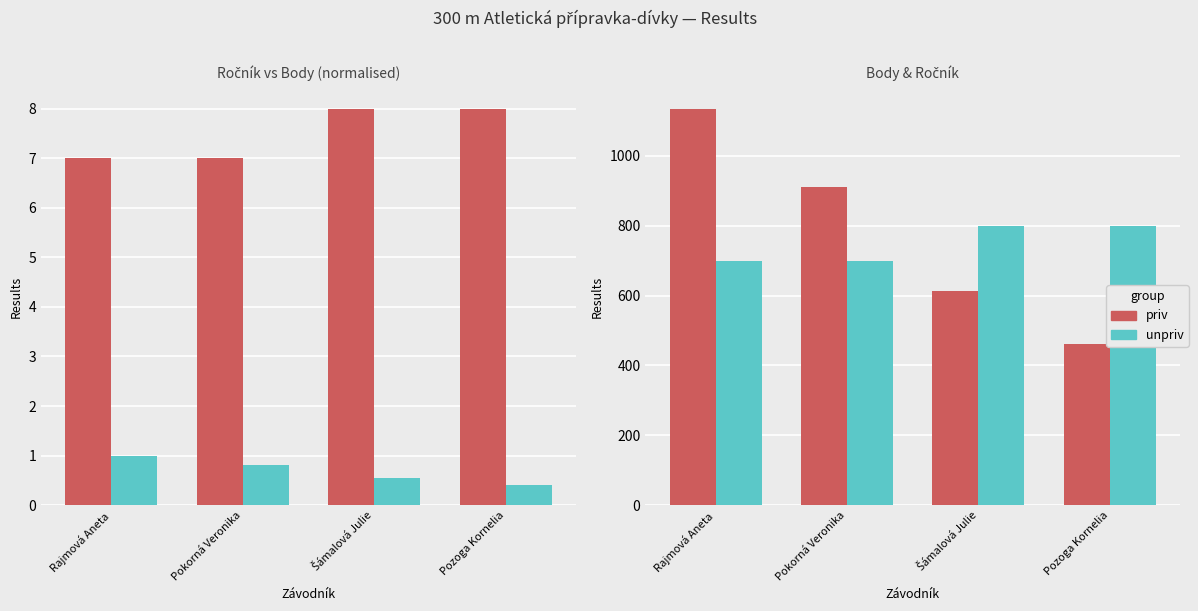

What is the average value of the Body series?

780.2